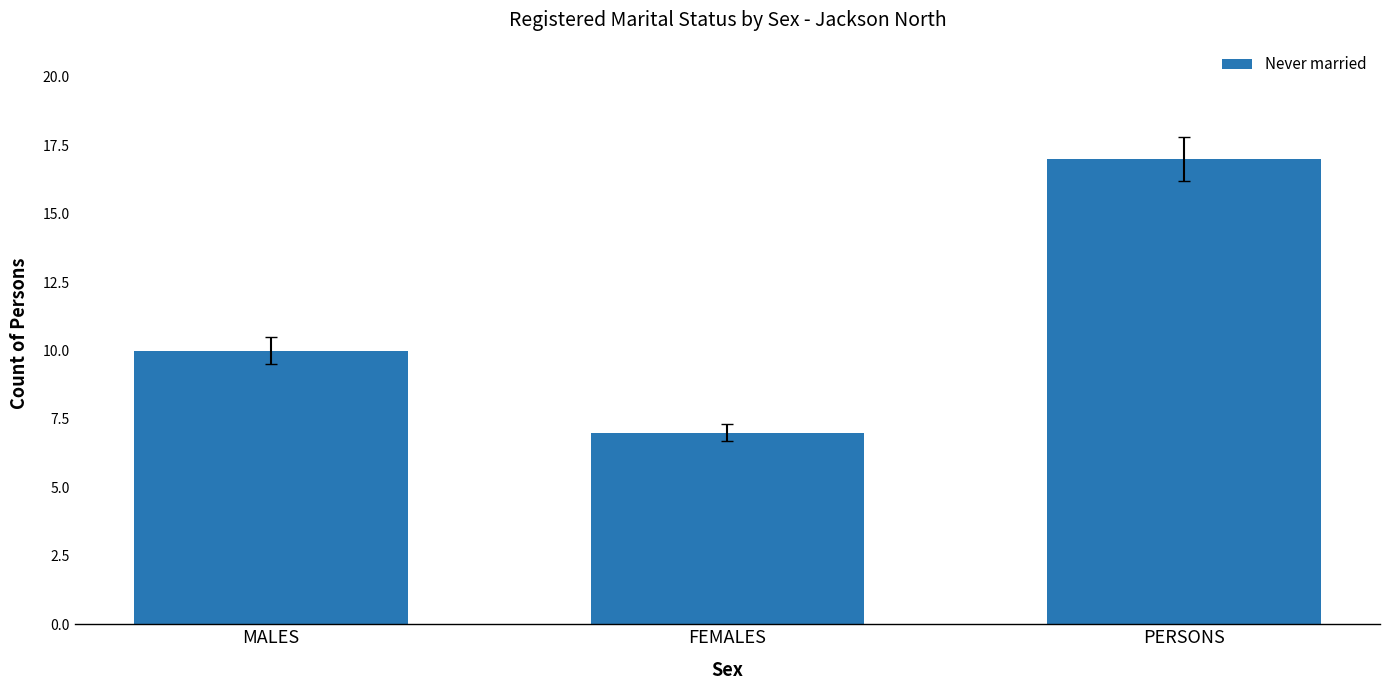

Which category has the highest value across all series?

PERSONS